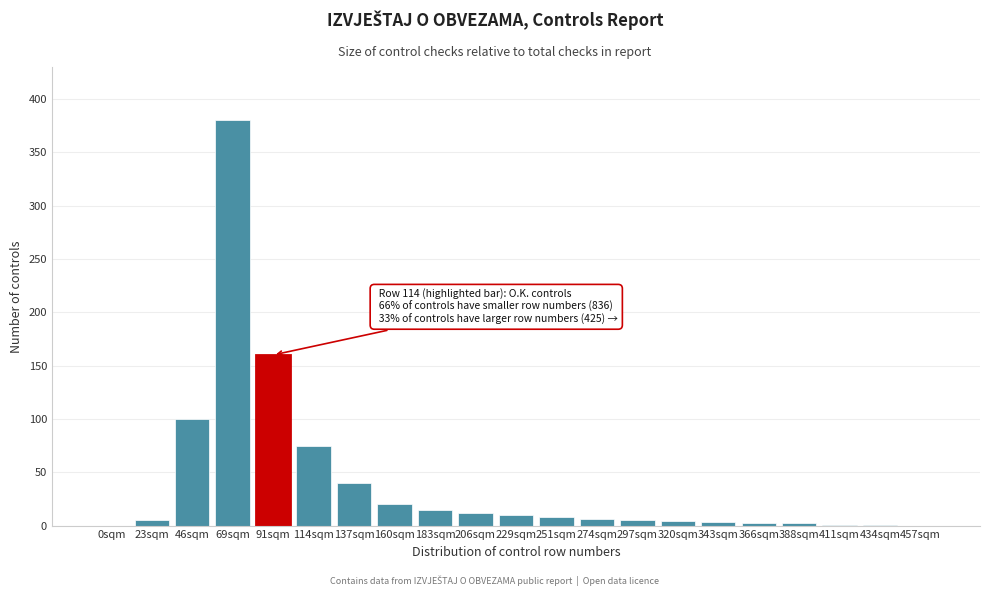

Where is the data nearest to the value 190?

91sqm